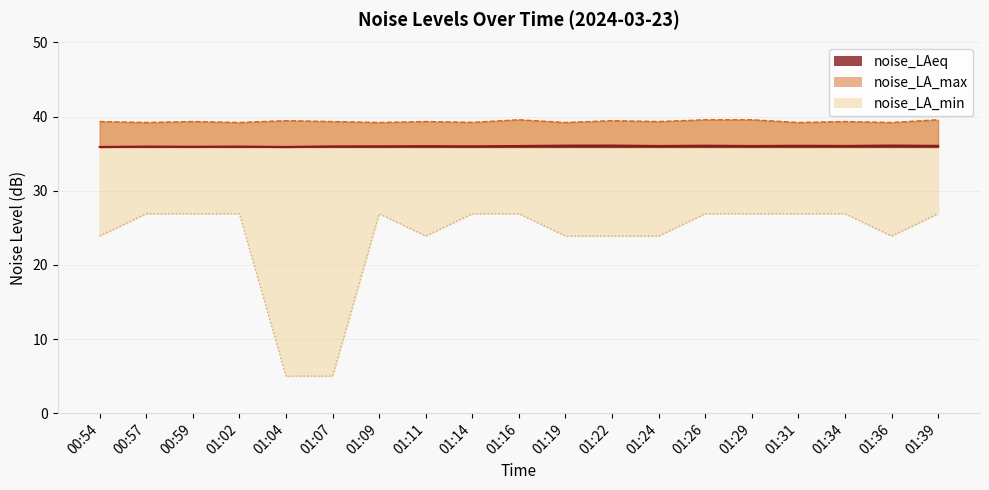

Where is noise_LA_min nearest to the value 15?

00:54